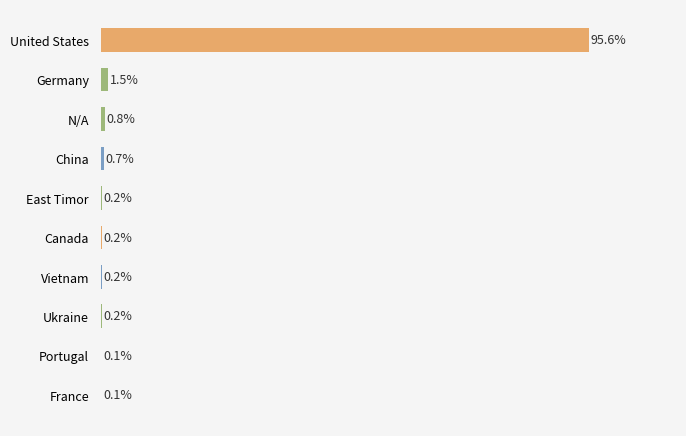

Which category has the highest value across all series?

United States